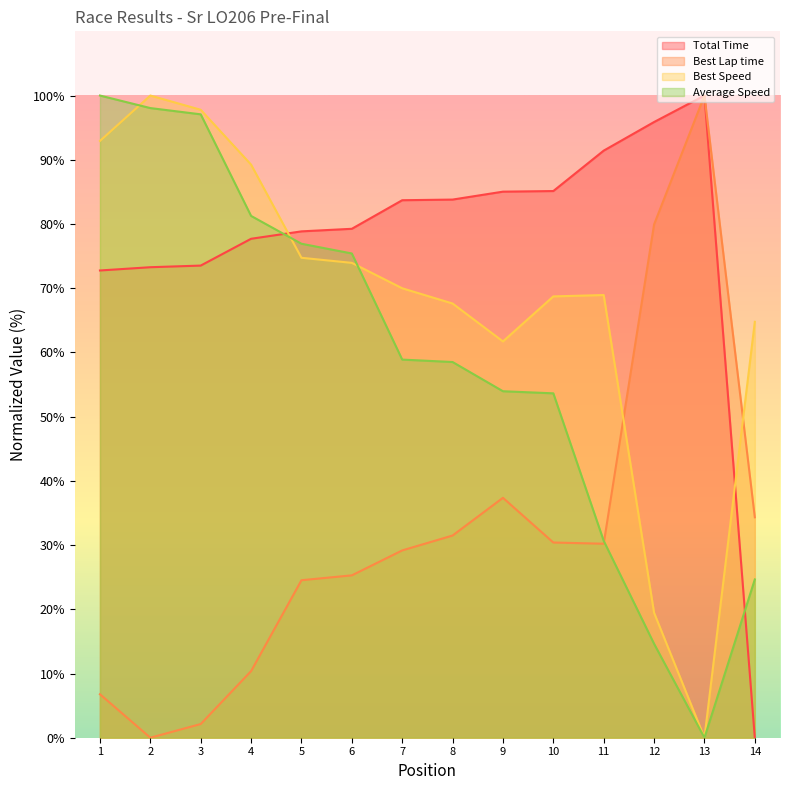

Is it true that Best Speed equals 64.8 at 14?

True